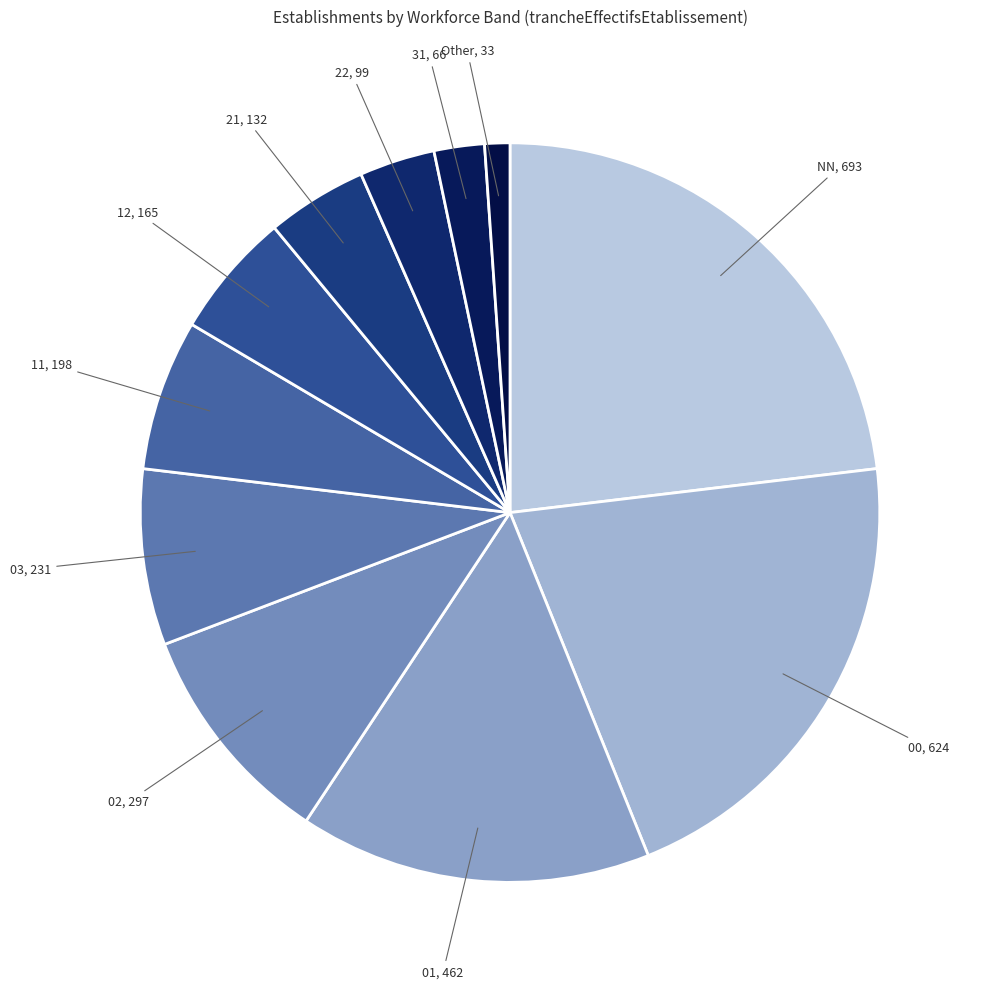

Is there any slice that represents more than half of the pie?

No